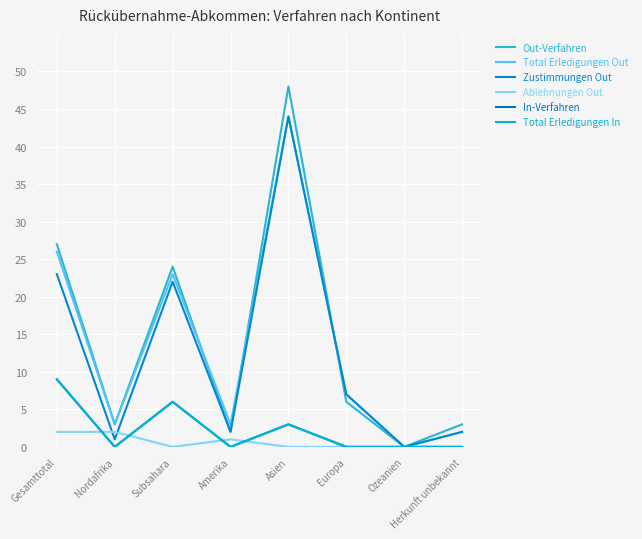

Which series has the widest spread of values?

Out-Verfahren